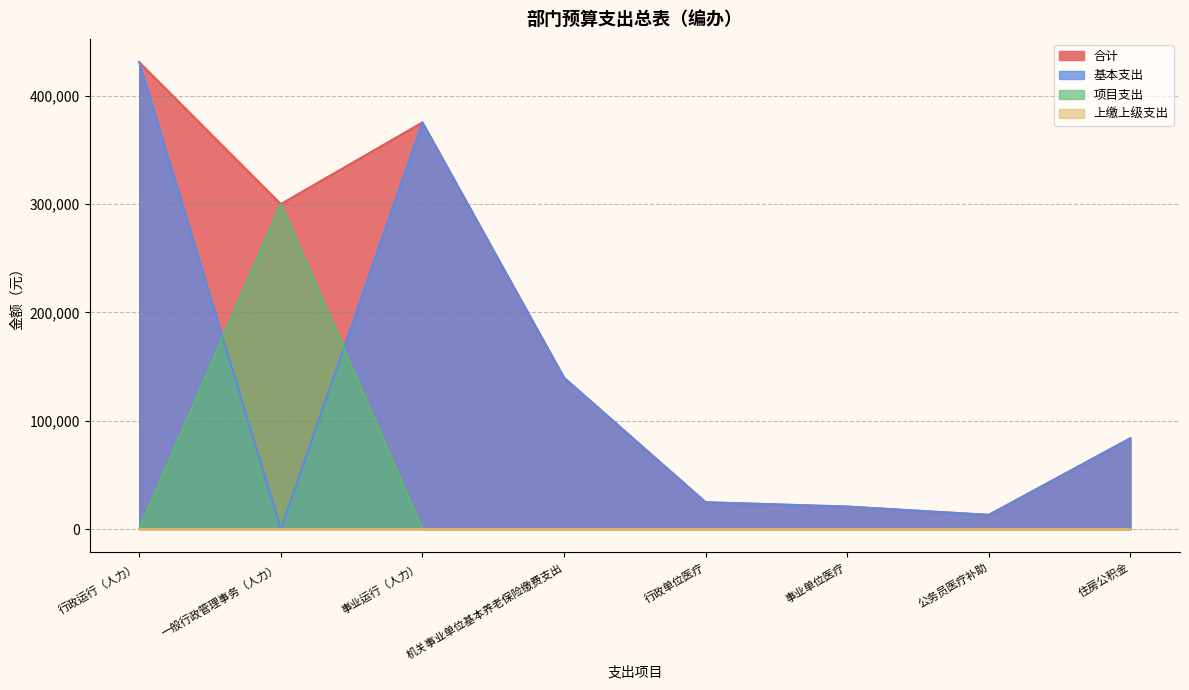

Which series has the largest total across all categories?

合计